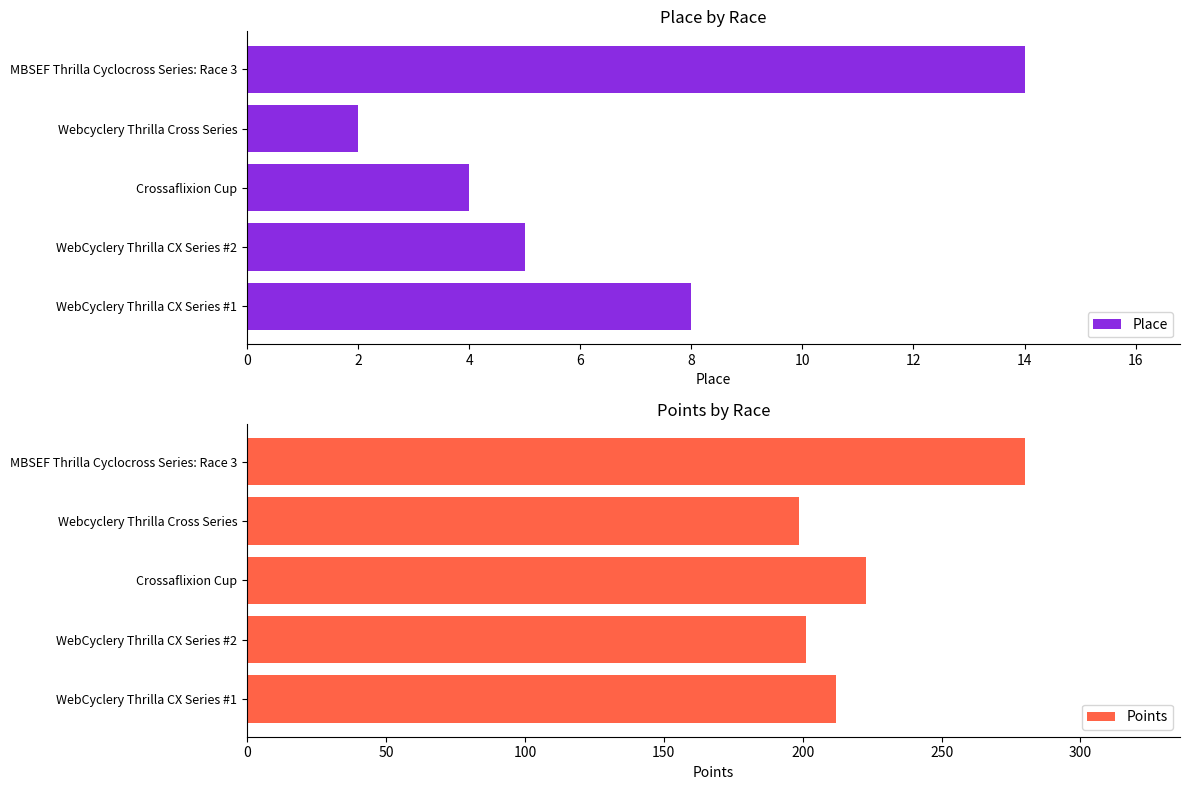

What are all the series names shown in the legend?

Place, Points